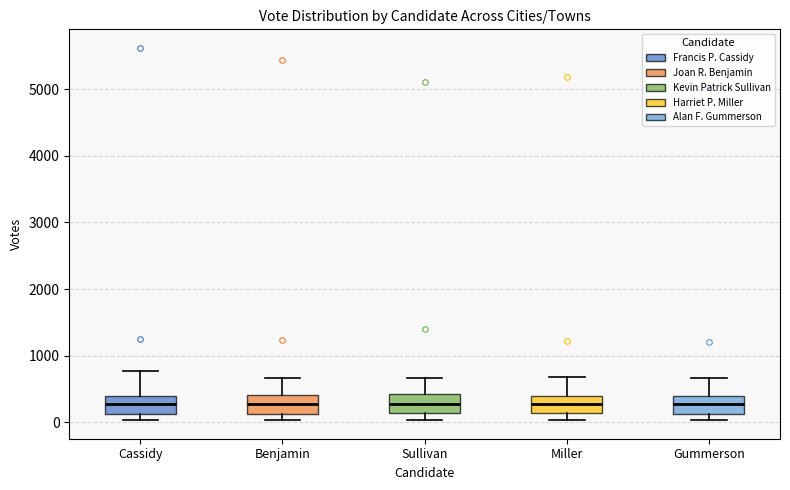

Reading left to right, read every box against the y-axis: the position of its median line, the range the box covers, and the ends of its whiskers. The values are not printed on the chart, so give them approximately, as read against the axis.

Cassidy: median 300, box 100 to 400, whiskers 0 to 800
Benjamin: median 300, box 100 to 400, whiskers 0 to 700
Sullivan: median 300, box 100 to 400, whiskers 0 to 700
Miller: median 300, box 100 to 400, whiskers 0 to 700
Gummerson: median 300, box 100 to 400, whiskers 0 to 700